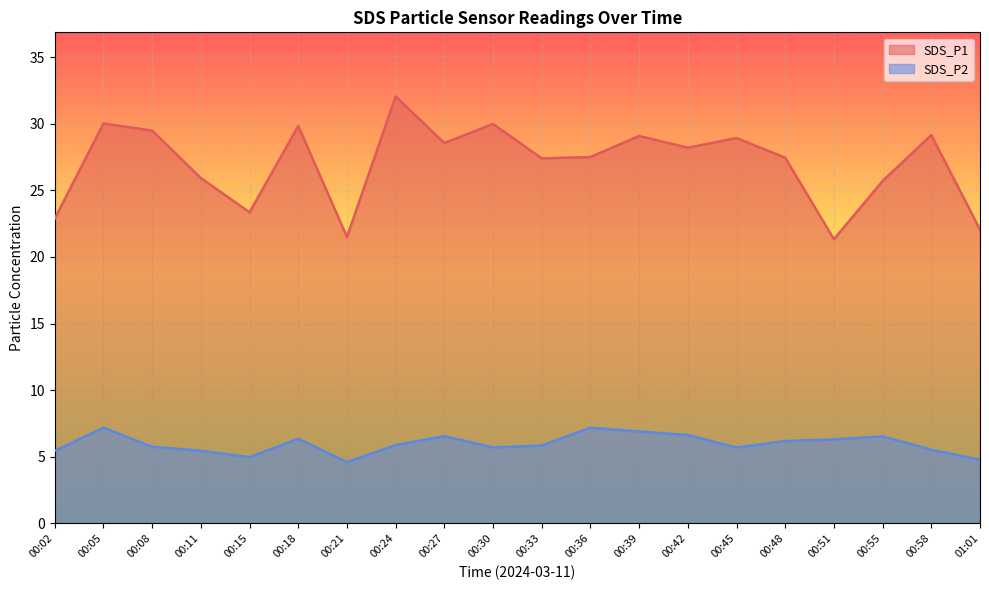

List the series in order of their overall mean, lowest first.

SDS_P2, SDS_P1